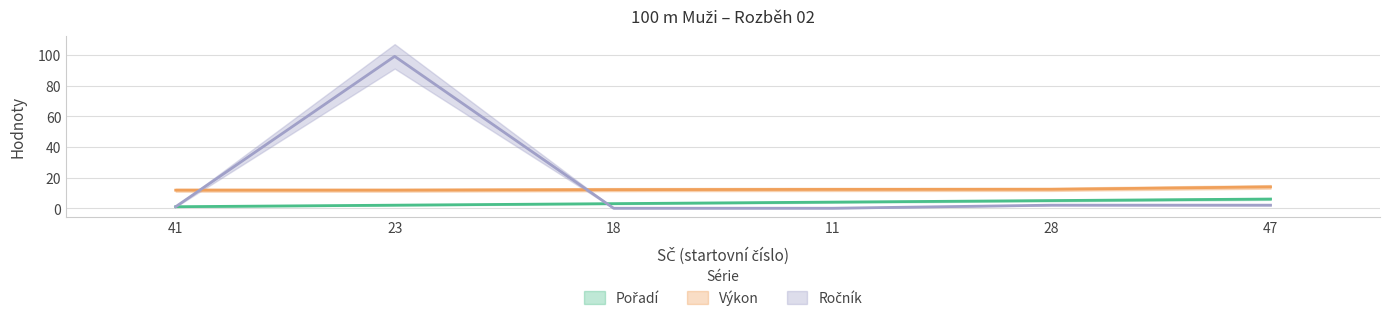

How many lines are shown in the chart?

3